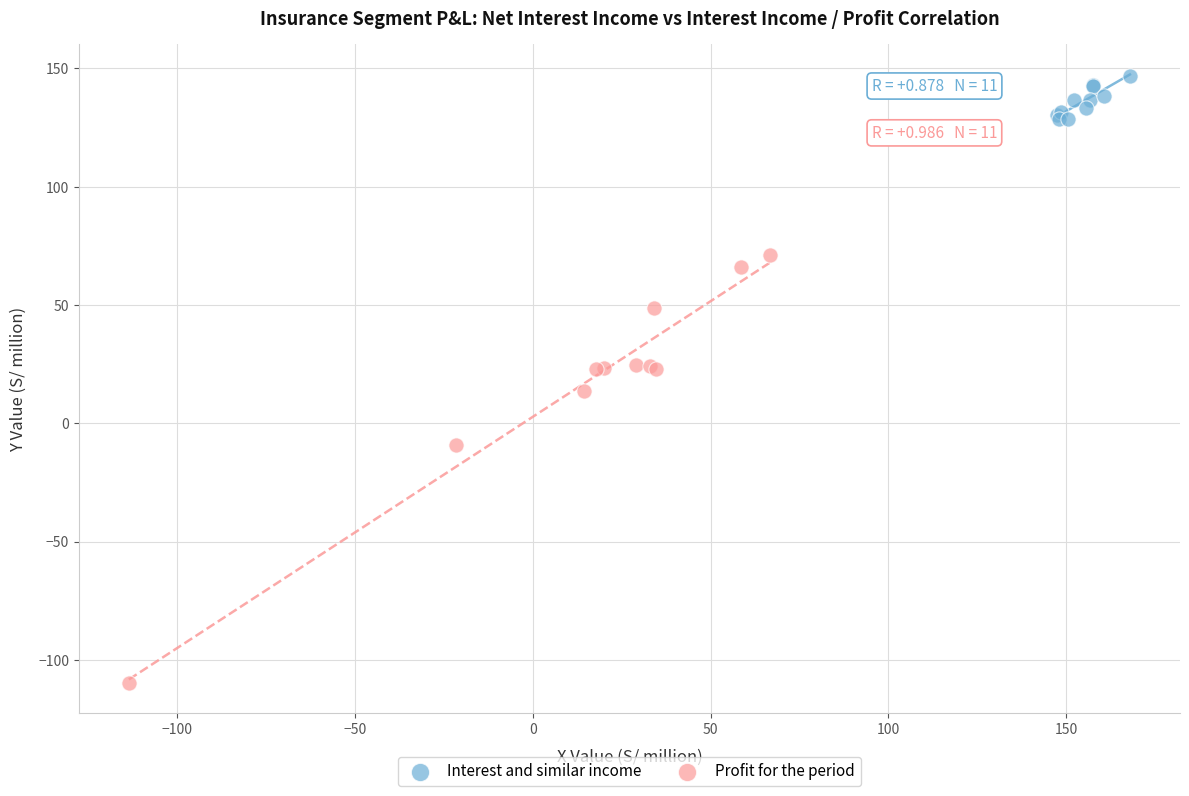

Which series reaches the maximum Y coordinate?

Interest and similar income